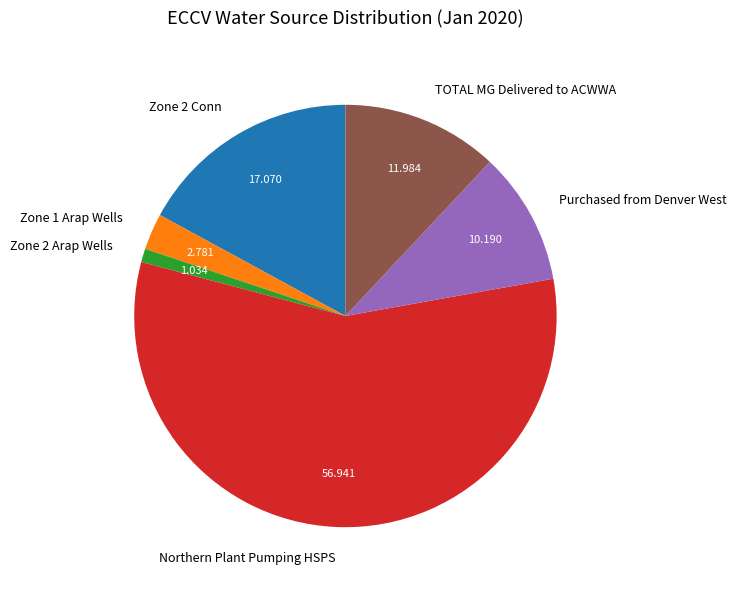

Is there any slice that represents more than half of the pie?

Yes